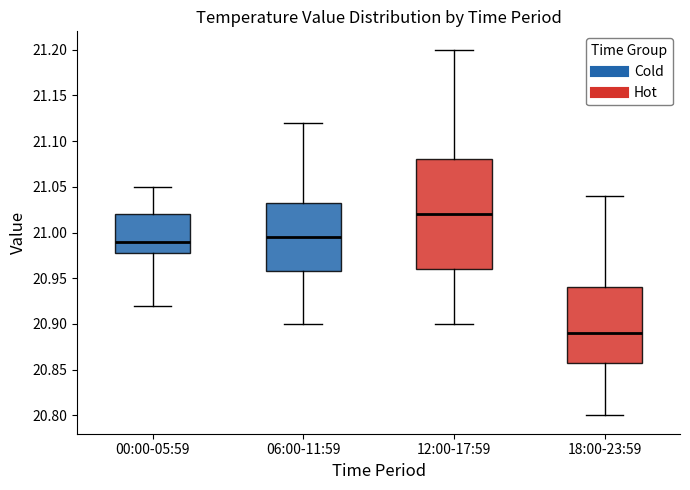

Which box is the tallest, from its lower edge to its upper edge?

12:00-17:59